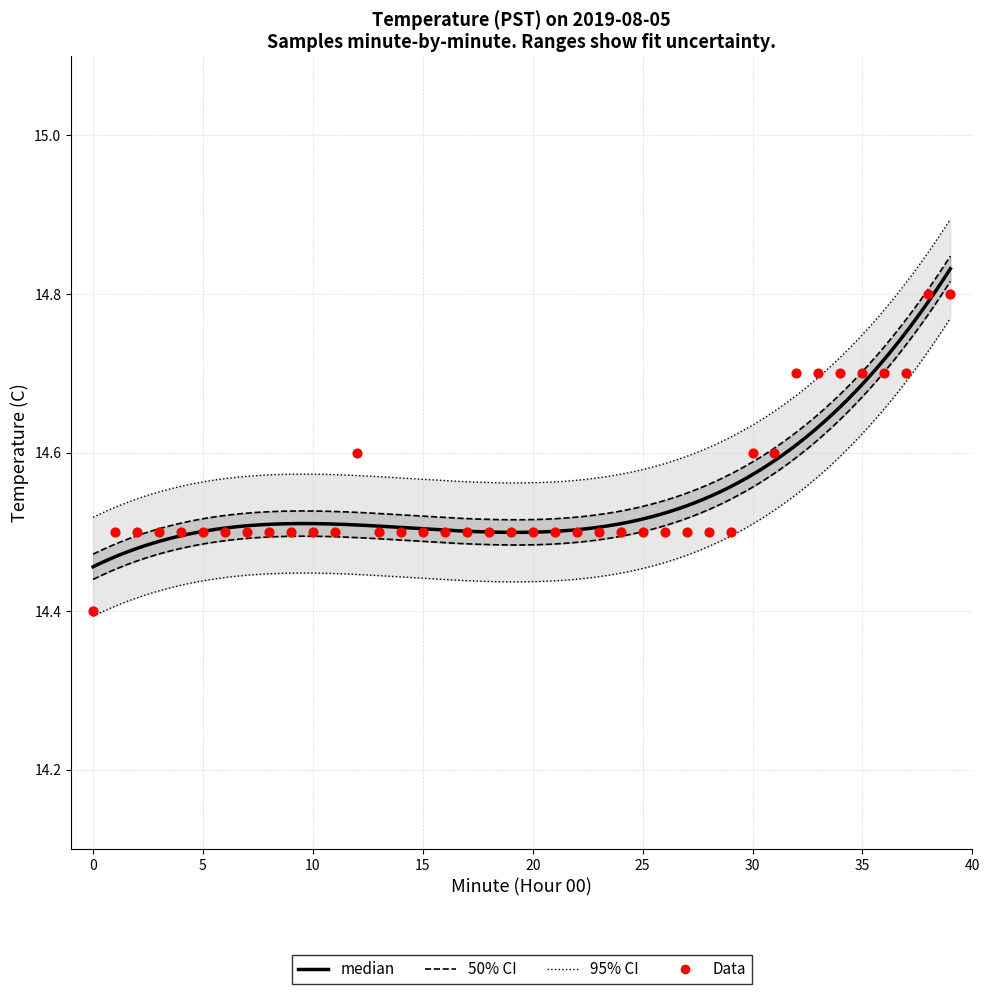

Between 32 and 25, which is larger?

32